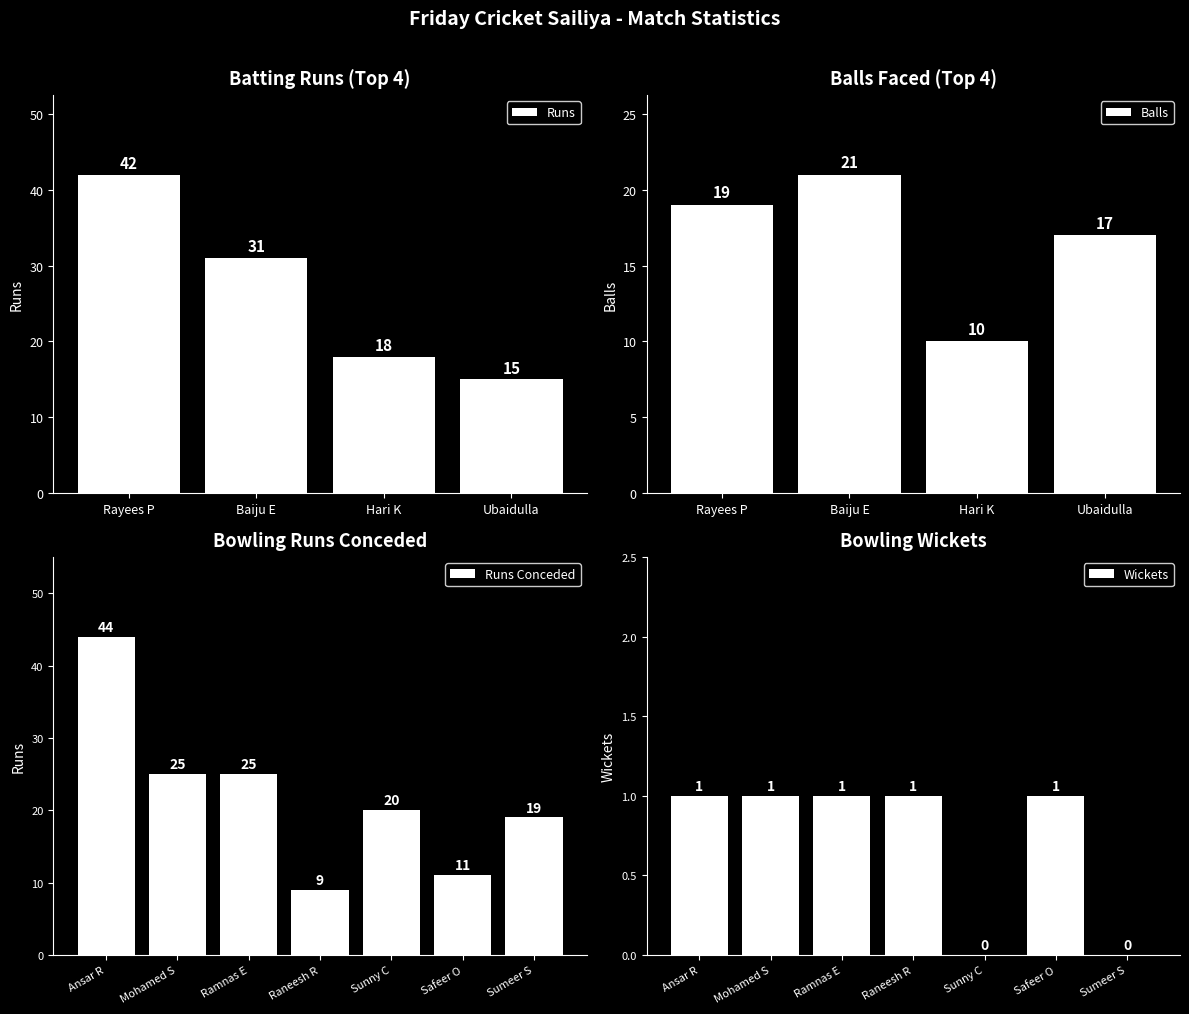

Which category has the lowest value in the Balls series?

Hari K